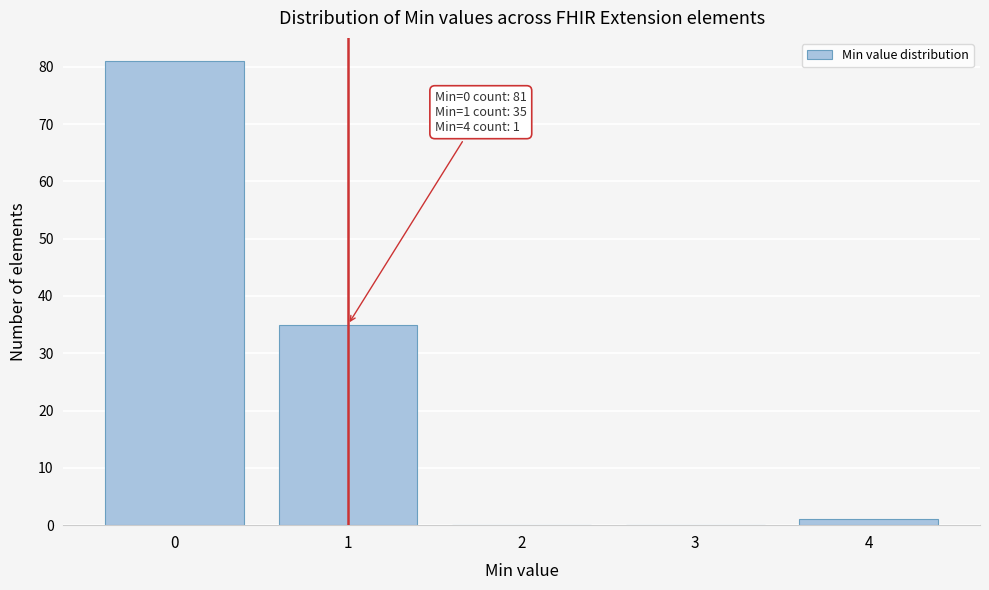

Reading left to right, list all the values displayed in this chart.

0=81	1=35	2=0	3=0	4=1